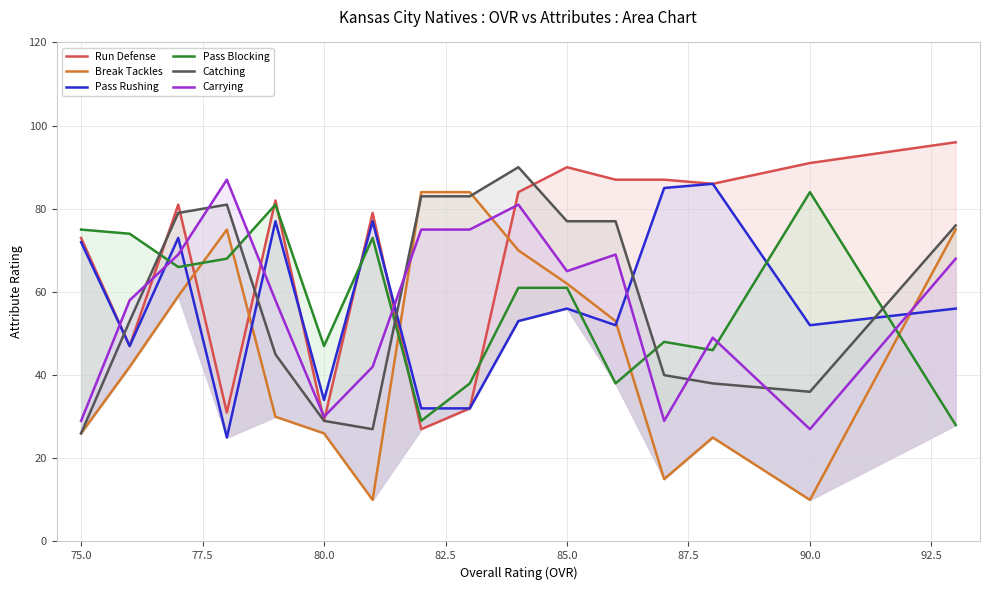

Which series has the largest range (max minus min)?

Break Tackles